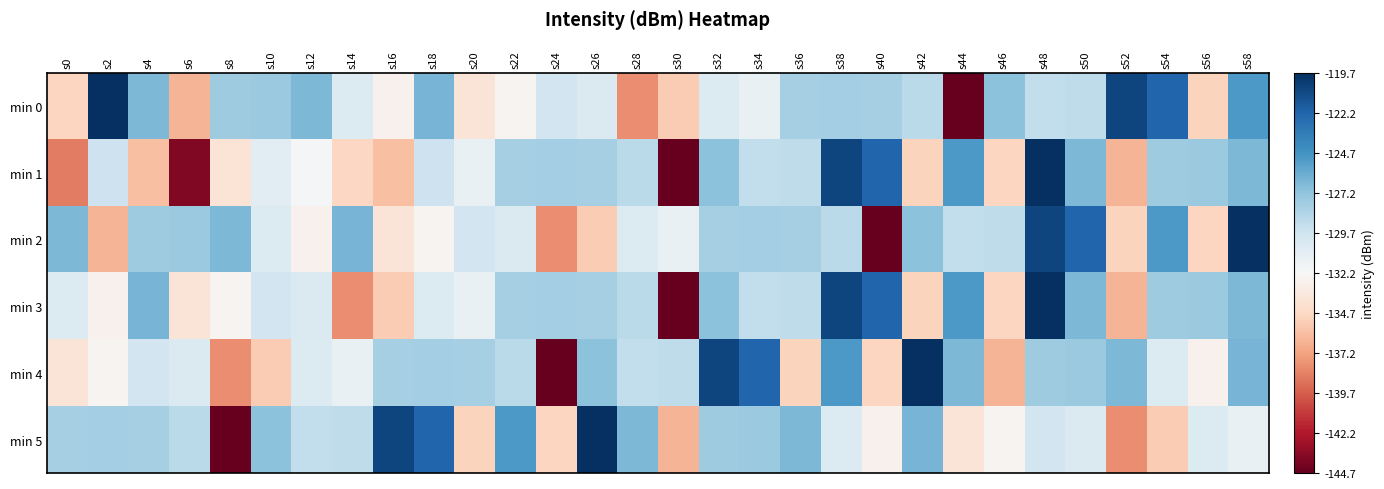

Between s0 and s38, which series saw the biggest shift?

min 1